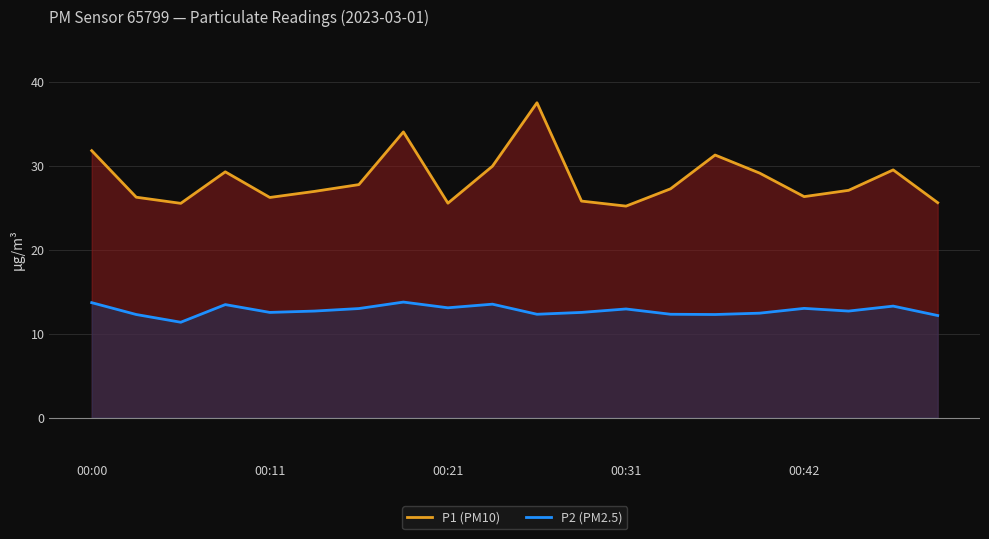

True or false: P2 (PM2.5) and P1 (PM10) intersect in this chart.

False